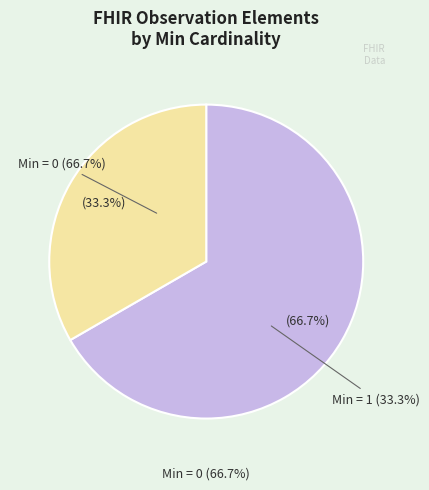

The Observation.id slice represents 1% of the pie. True or false?

False